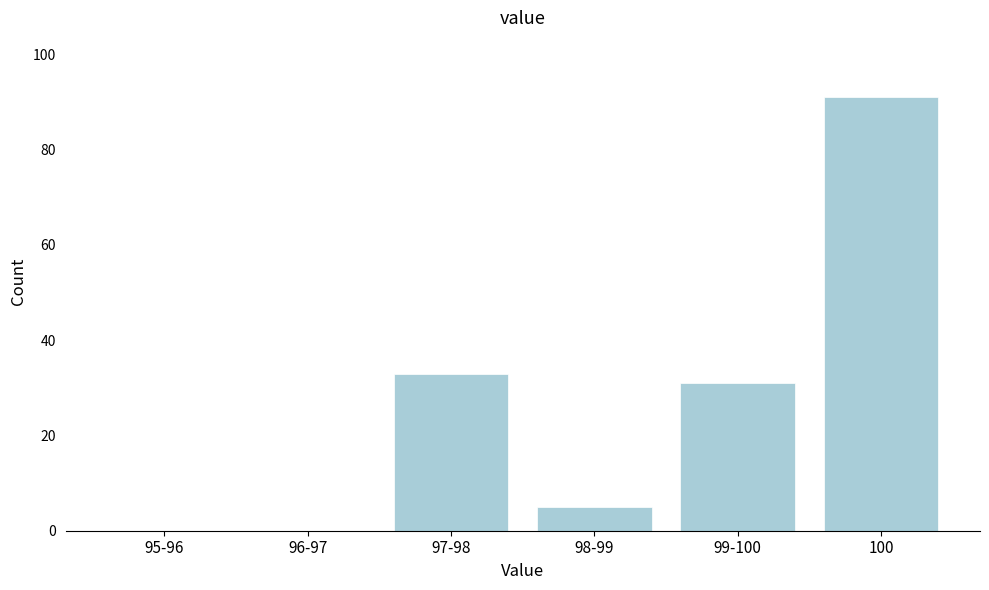

Reading right to left, list all the values displayed in this chart.

100=91	99-100=31	98-99=5	97-98=33	96-97=0	95-96=0